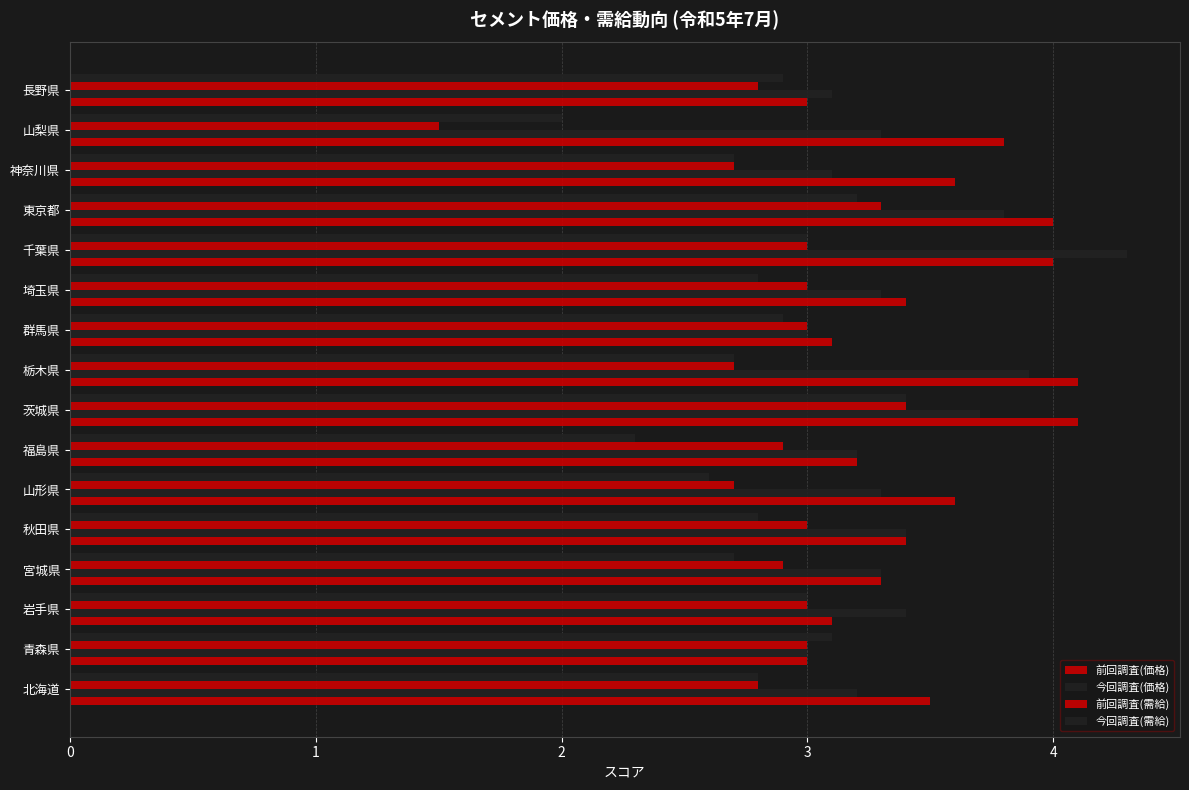

How many categories are shown in the chart?

16